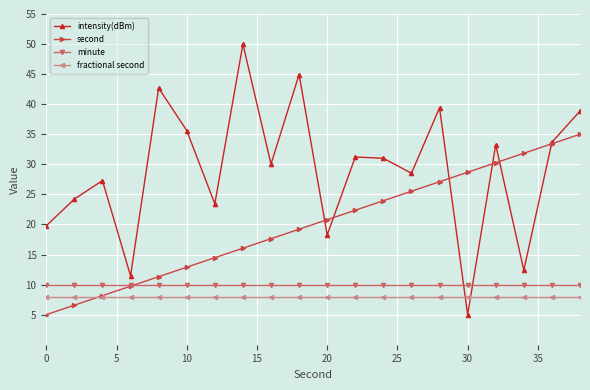

Which series has the largest total across all categories?

intensity(dBm)